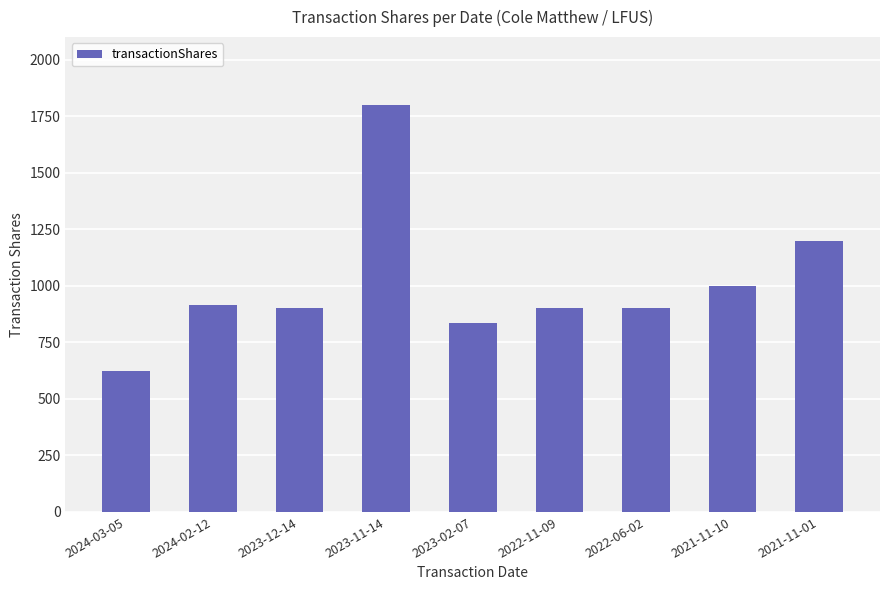

At which label does the data first exceed 900?

2024-02-12